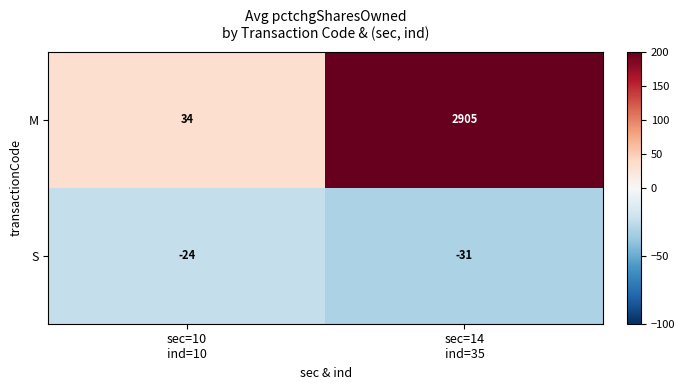

Which series has the largest total across all categories?

row_0